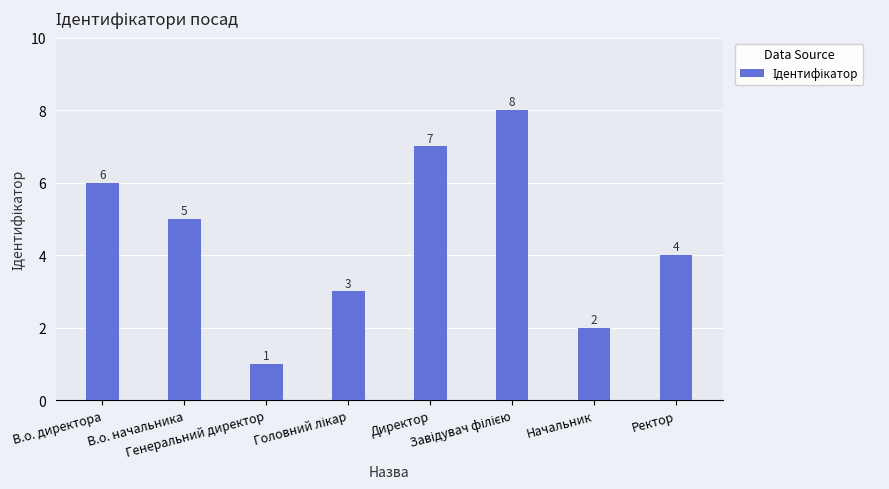

What is the minimum value shown in the chart?

1